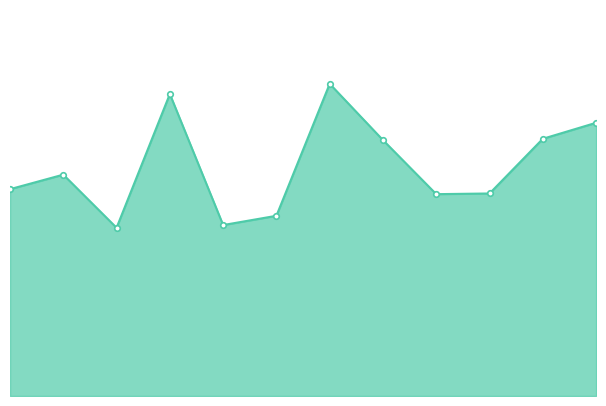

Reading left to right, what are all the values shown in this chart?

1=158748	2=160065	3=155250	4=167374	5=155496	6=156336	7=168299	8=163196	9=158297	10=158358	11=163316	12=164767